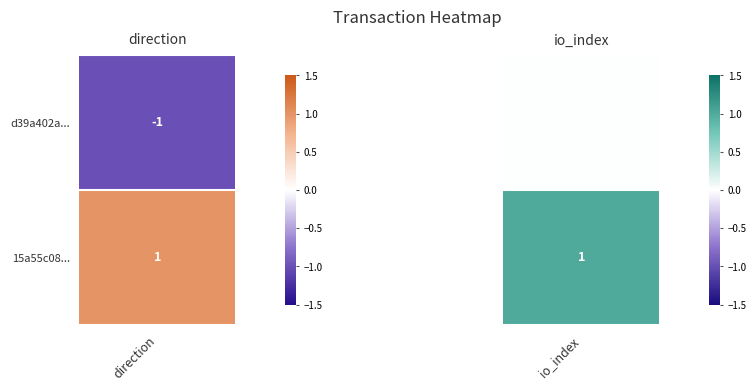

Reading left to right, extract all data points from this chart.

d39a402aac52180d519bbea88a6deeb35282384: -1	0
15a55c08dcbbc25d11cdb1d22ce5bf3bb87b0ca: 1	1